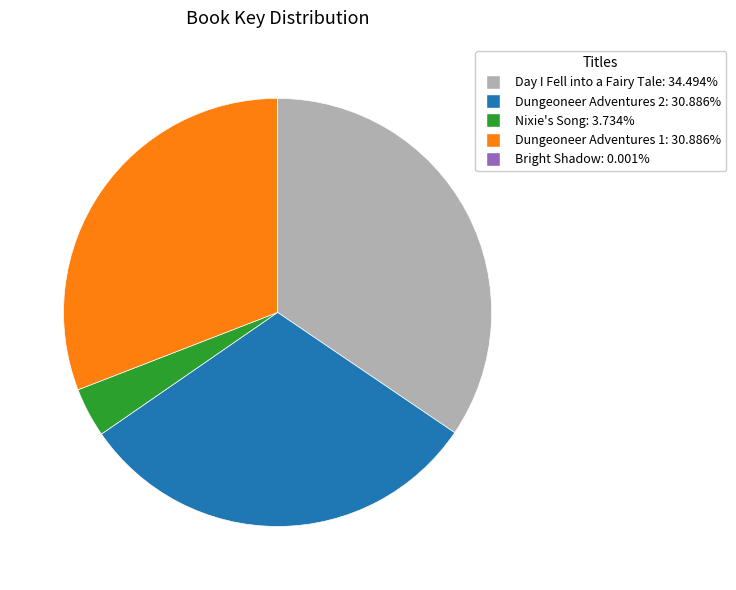

Which slice is the largest?

Day I Fell into a Fairy Tale